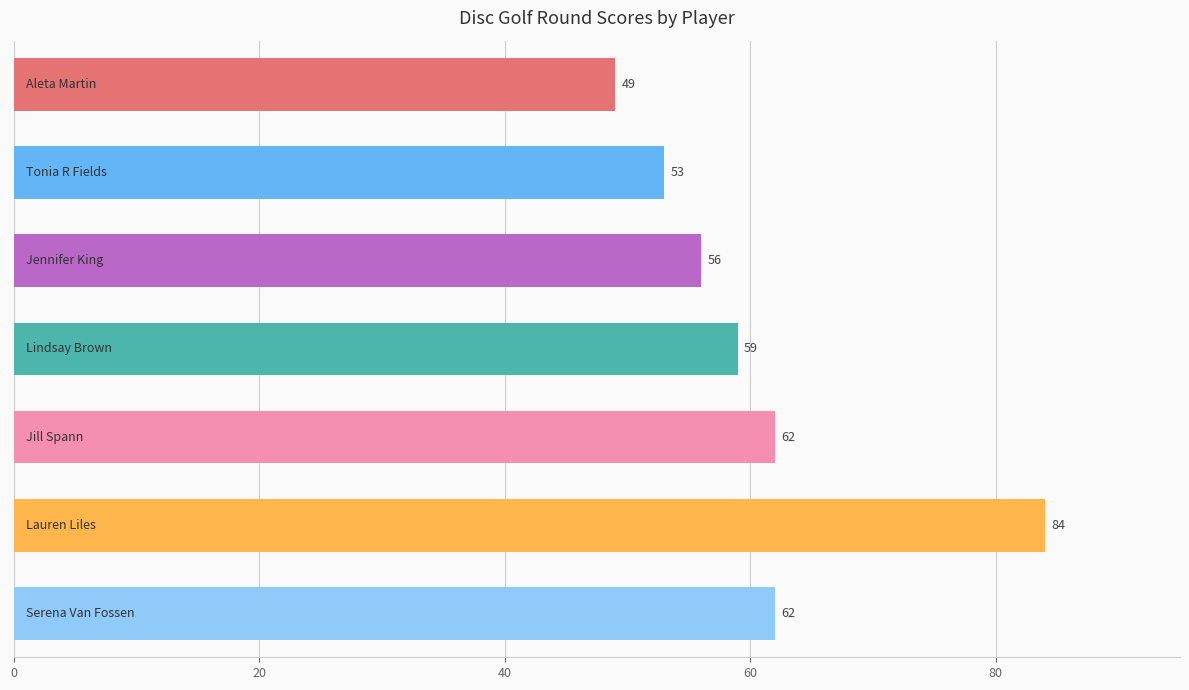

What is the value of the 2nd bar from the top?

53